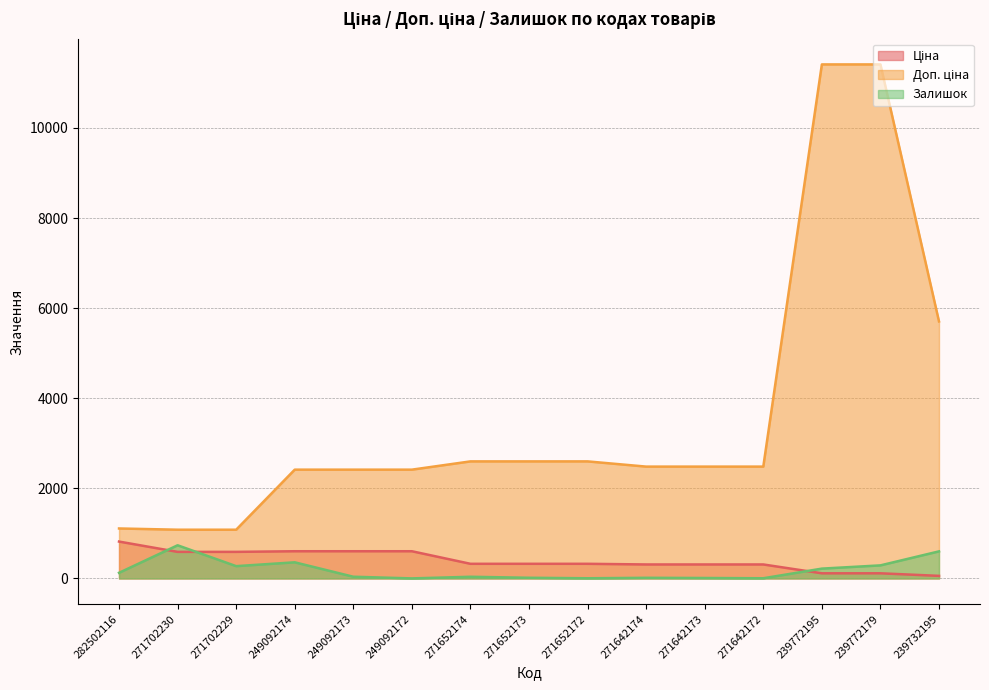

True or false: Ціна has more than 0 points higher than both neighbors.

False